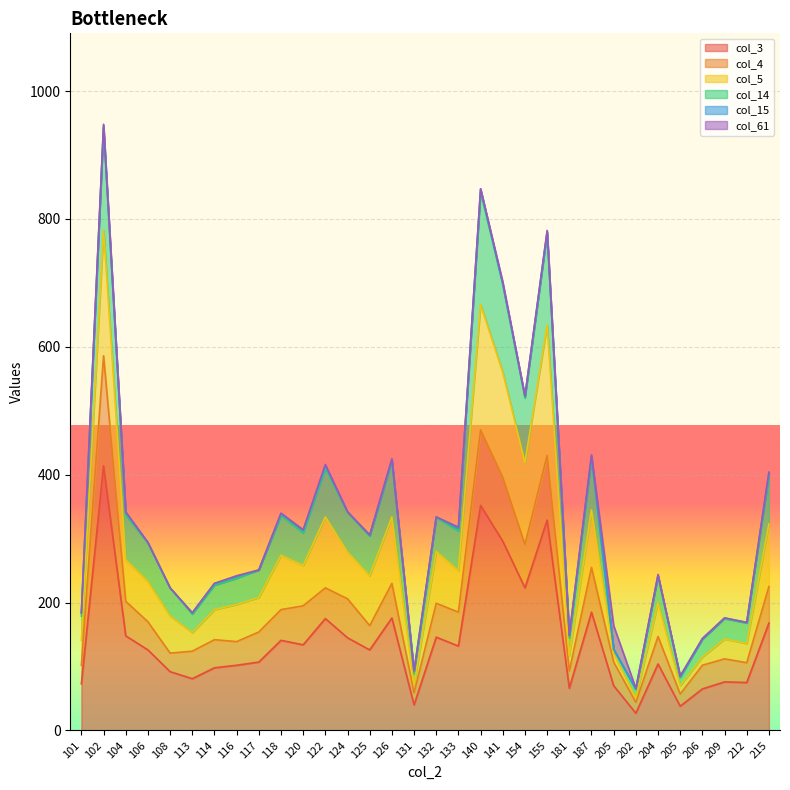

Is it true that col_3 equals 142 at 116?

False